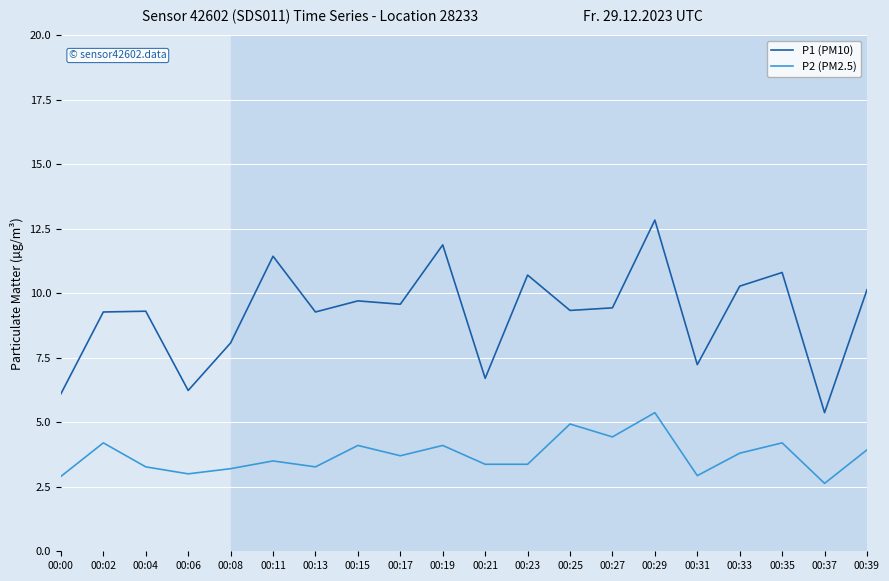

What is the highest value of the P1 (PM10) series?

12.8